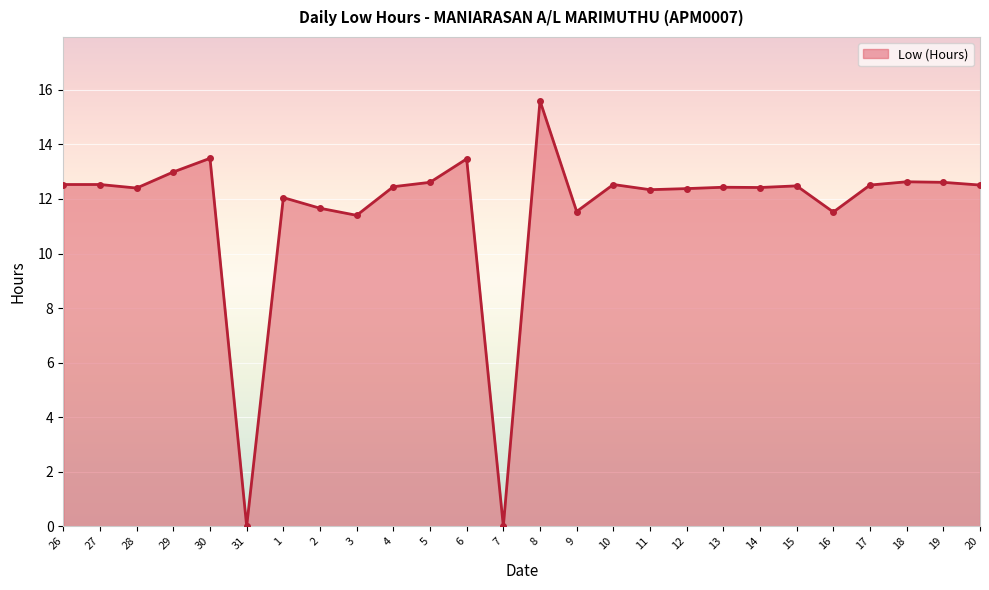

What is the maximum value shown in the chart?

15.6